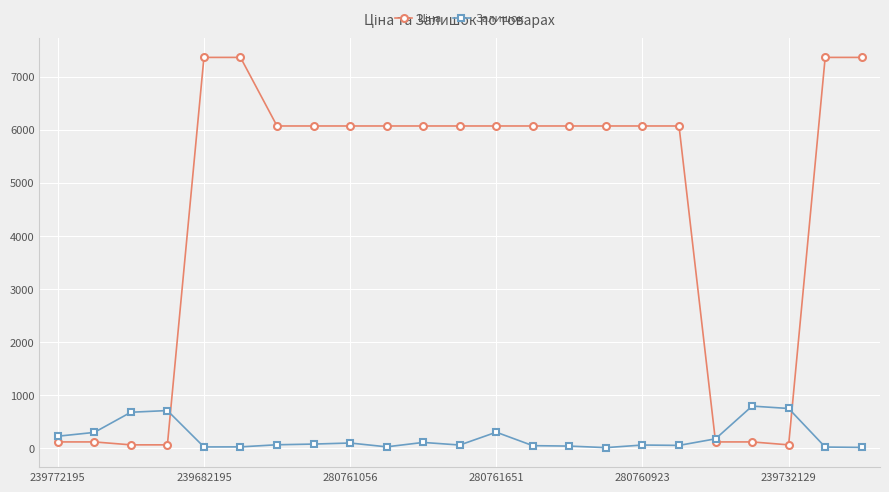

What is the greatest value displayed?

7360.2